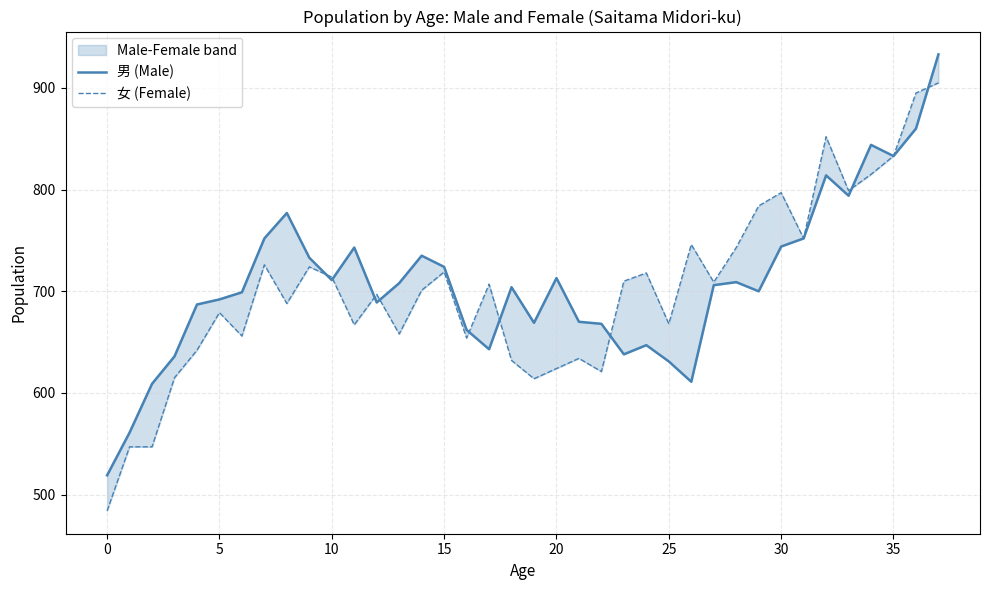

List the series in order of their peak value, lowest first.

女 (Female), 男 (Male)